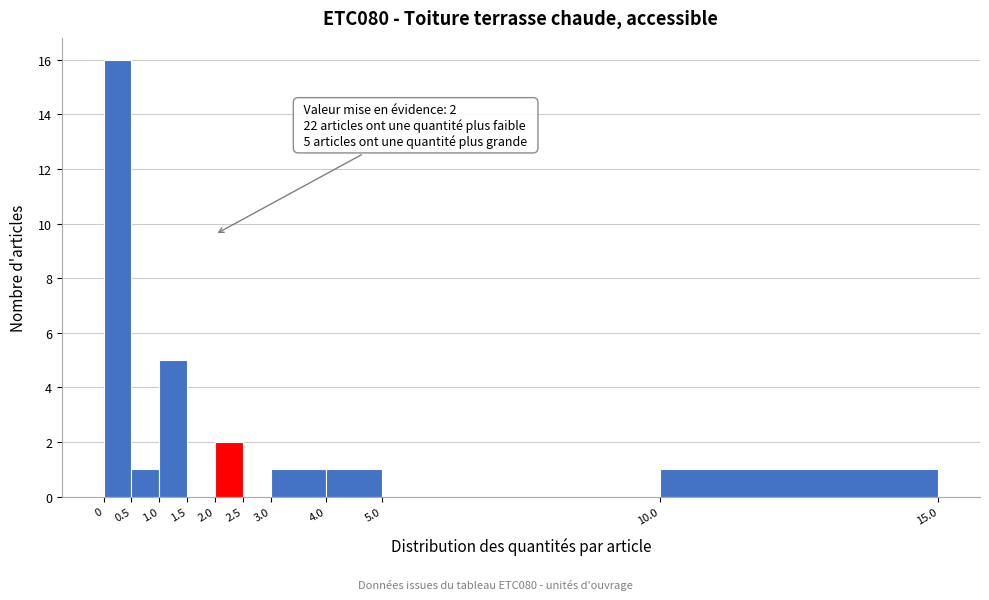

Over which range of the x-axis is the bar tallest?

0 to 0.5